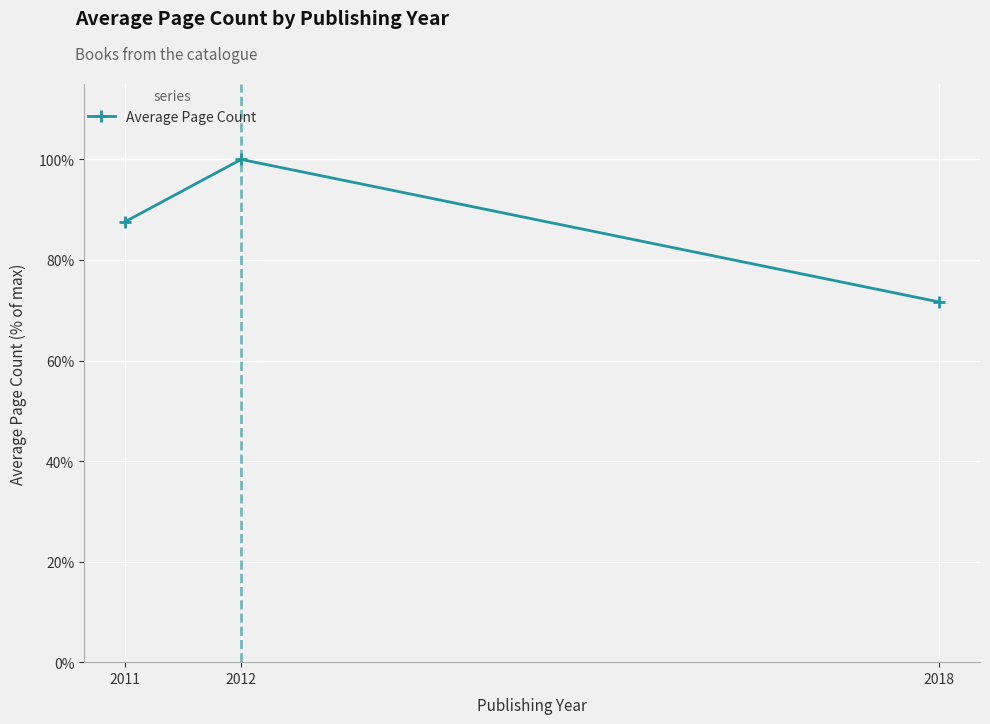

Reading left to right, extract all data points from this chart.

2011=87.6	2012=100.0	2018=71.6